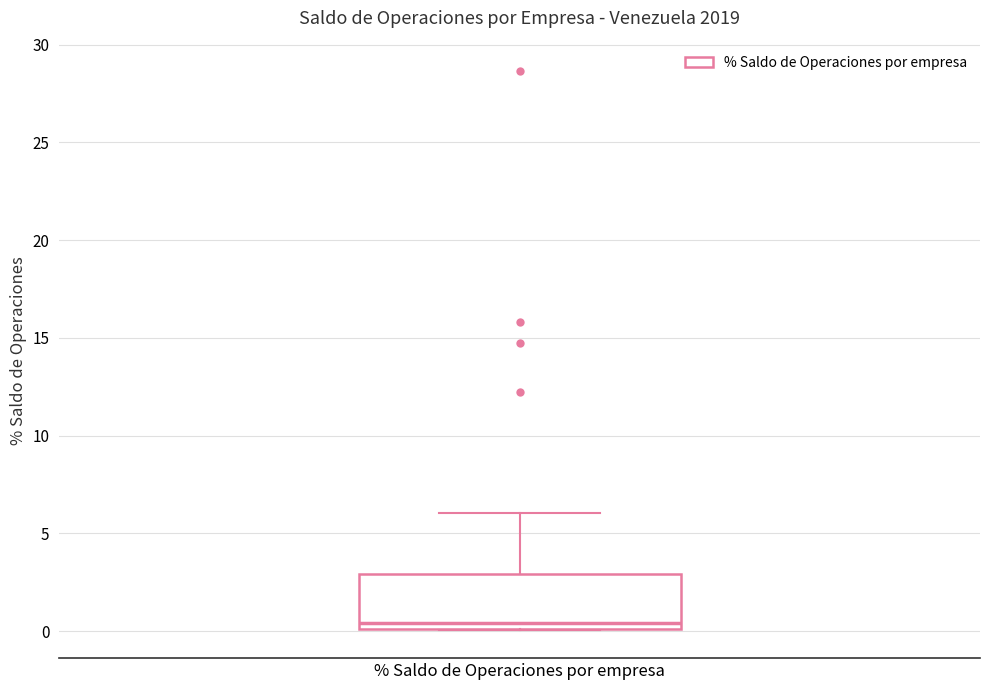

Read this box plot against the y-axis: the position of the median line, the range covered by the box, and the ends of both whiskers. The values are not printed on the chart, so give them approximately, as read against the axis.

median 0.5, box 0.0 to 3.0, whiskers 0.0 to 6.0